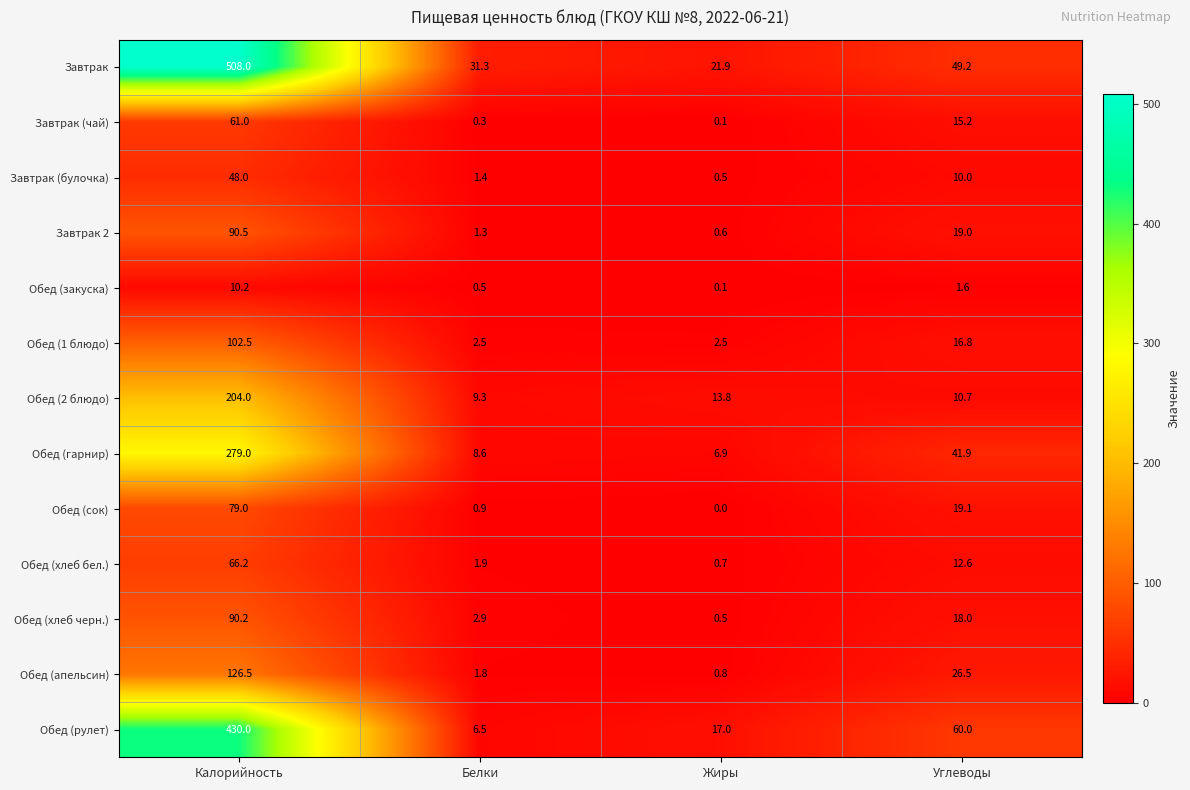

What is the greatest value displayed?

508.0